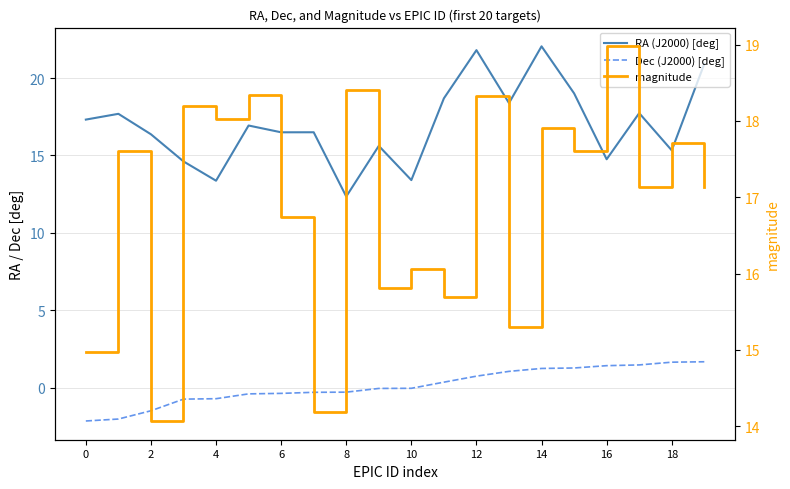

Reading right to left, transcribe all the data shown in this chart.

RA (J2000) [deg]: 20.9	15.3	17.7	14.8	19.0	22.1	18.4	21.8	18.7	13.4	15.6	12.3	16.5	16.5	16.9	13.4	14.6	16.4	17.7	17.3
Dec (J2000) [deg]: 1.7	1.6	1.5	1.4	1.3	1.2	1.0	0.7	0.3	-0.1	-0.1	-0.3	-0.3	-0.4	-0.4	-0.7	-0.8	-1.5	-2.0	-2.2
magnitude: 17.1	17.7	17.1	19.0	17.6	17.9	15.3	18.3	15.7	16.1	15.8	18.4	14.2	16.7	18.3	18.0	18.2	14.1	17.6	15.0